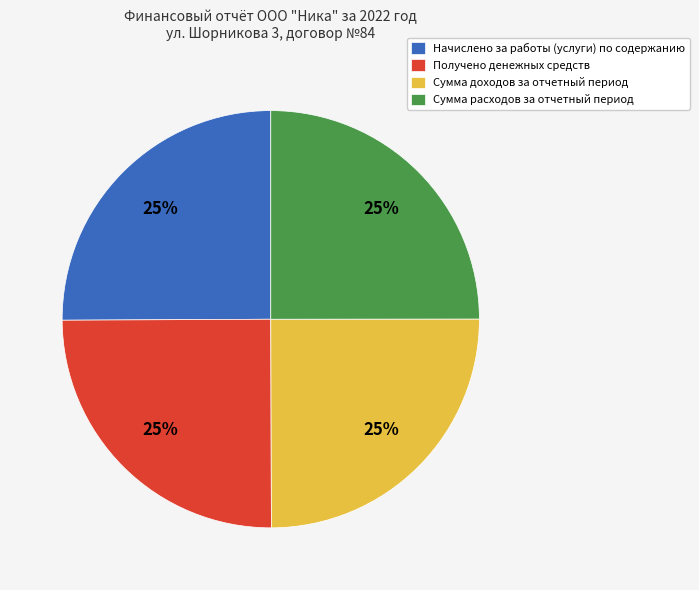

To the nearest percent, what percentage of the pie is Сумма расходов за отчетный период?

25%